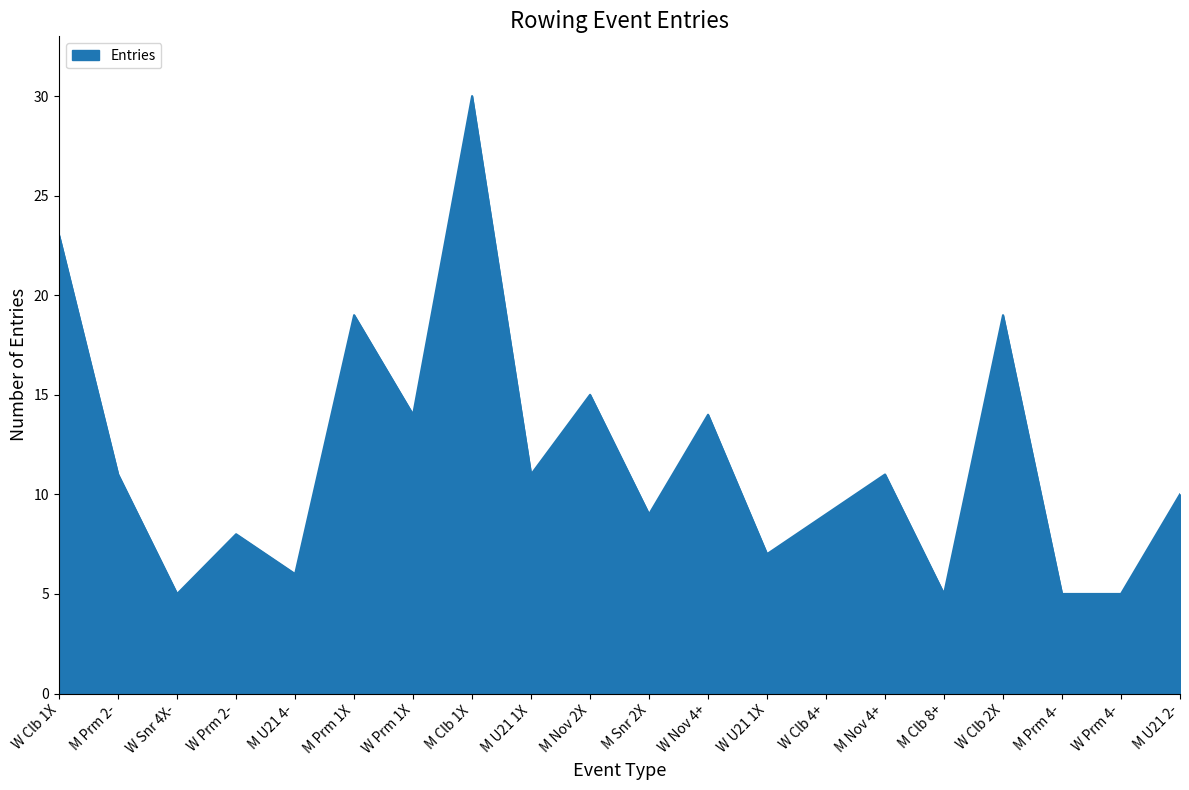

What position from the right is W Prm 1X?

14